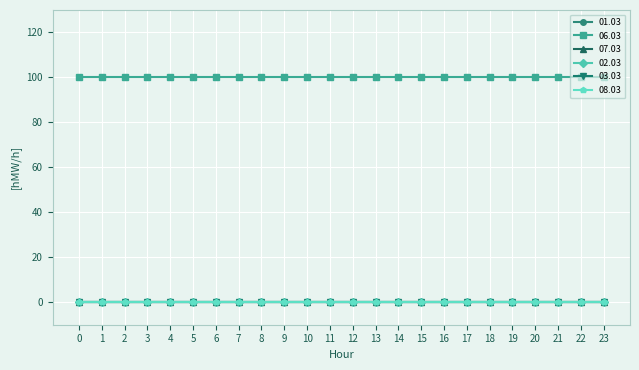

Is this an area chart (filled region under the line)?

No